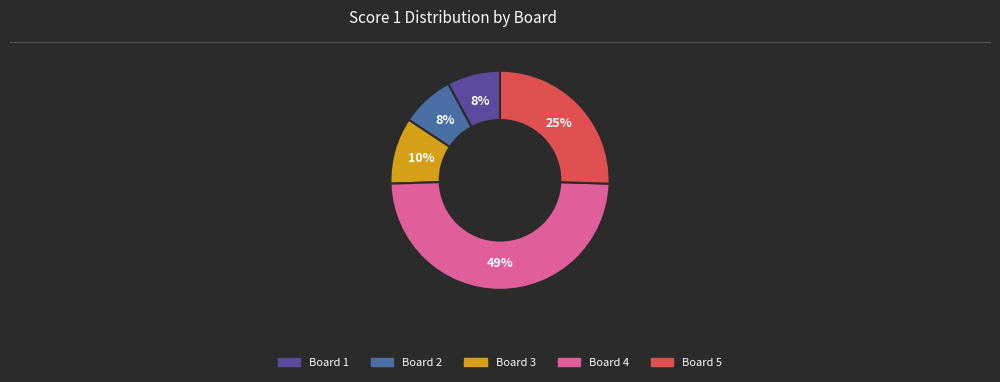

Do Board 2 and Board 3 together represent more than half of the pie?

No